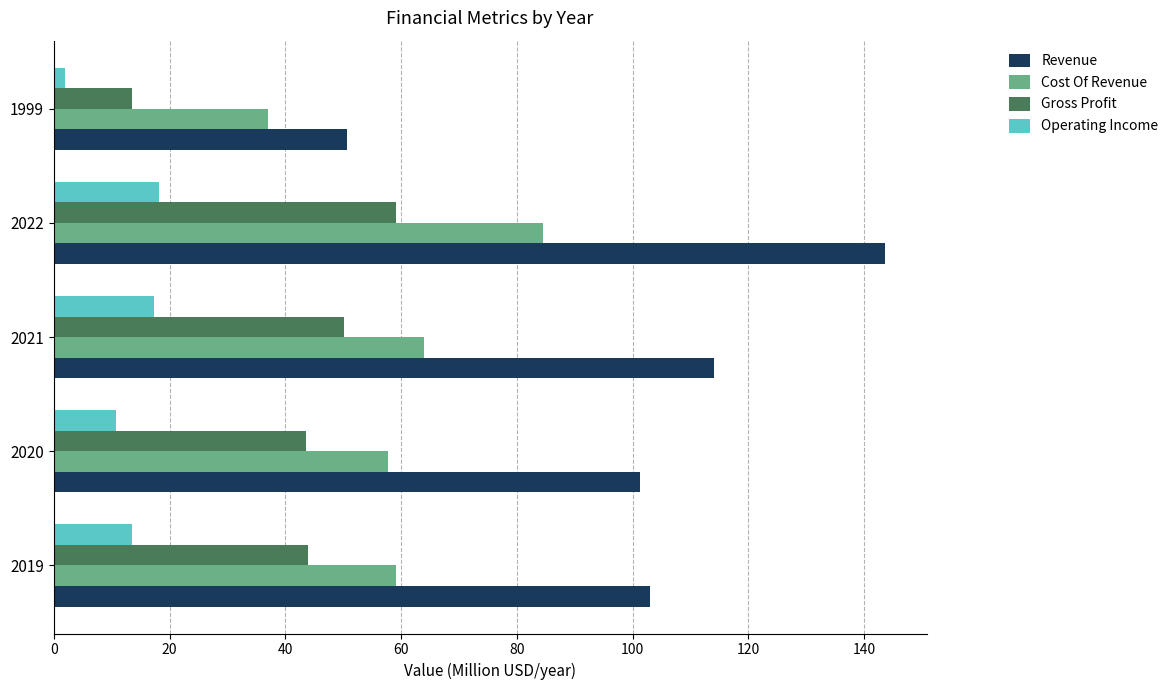

At which category is the sum across all series the highest?

2022